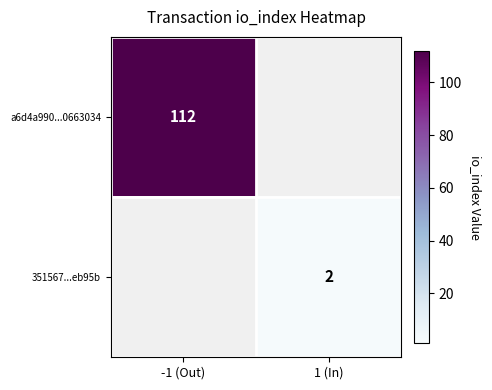

The 351567...eb95b series shows 2.8 at 1 (In). True or false?

False